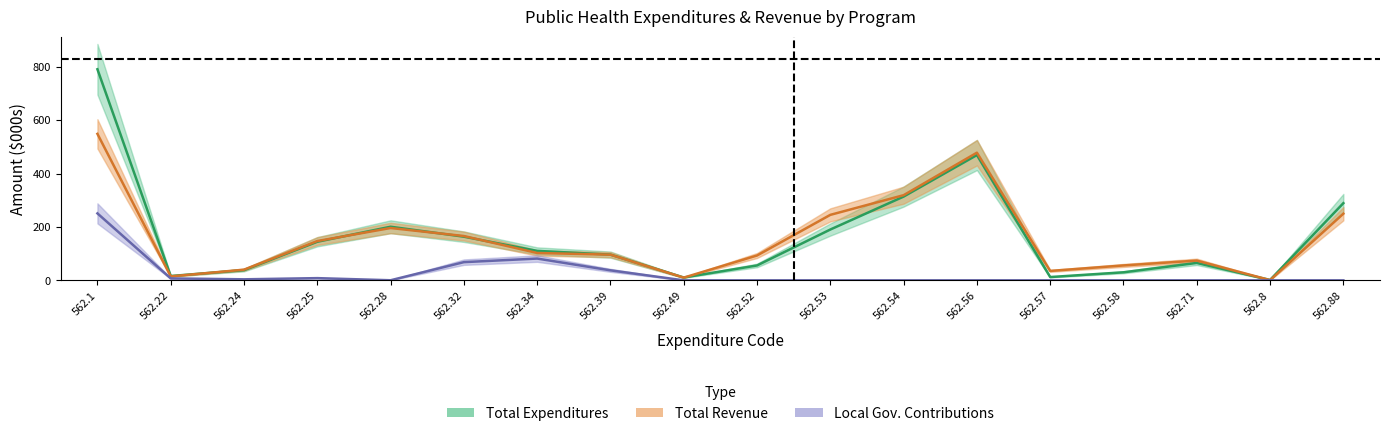

Which series changed the most between 562.25 and 562.32?

Local Government Contributions